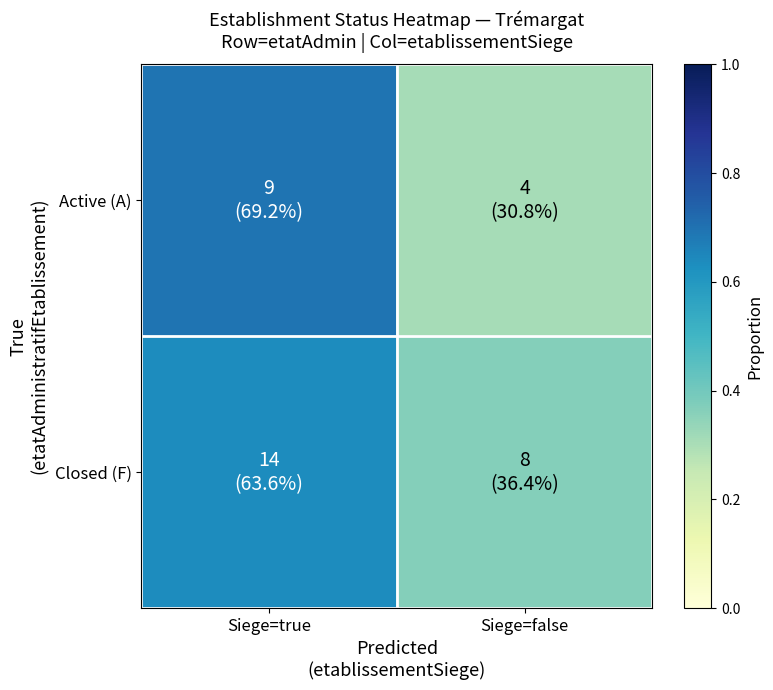

What is the maximum value shown in the chart?

0.7